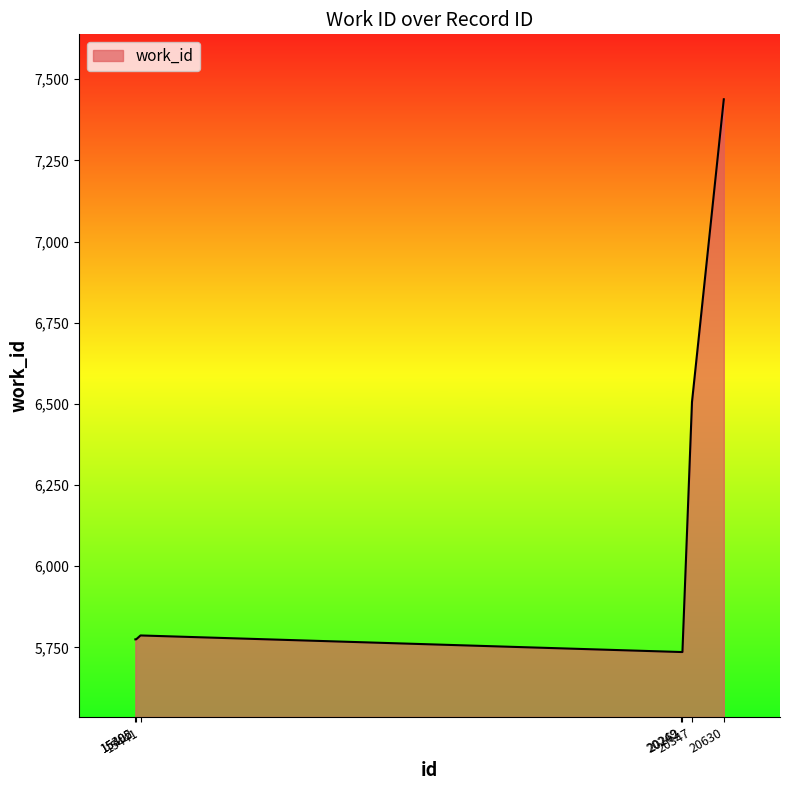

What is the maximum value shown in the chart?

7438